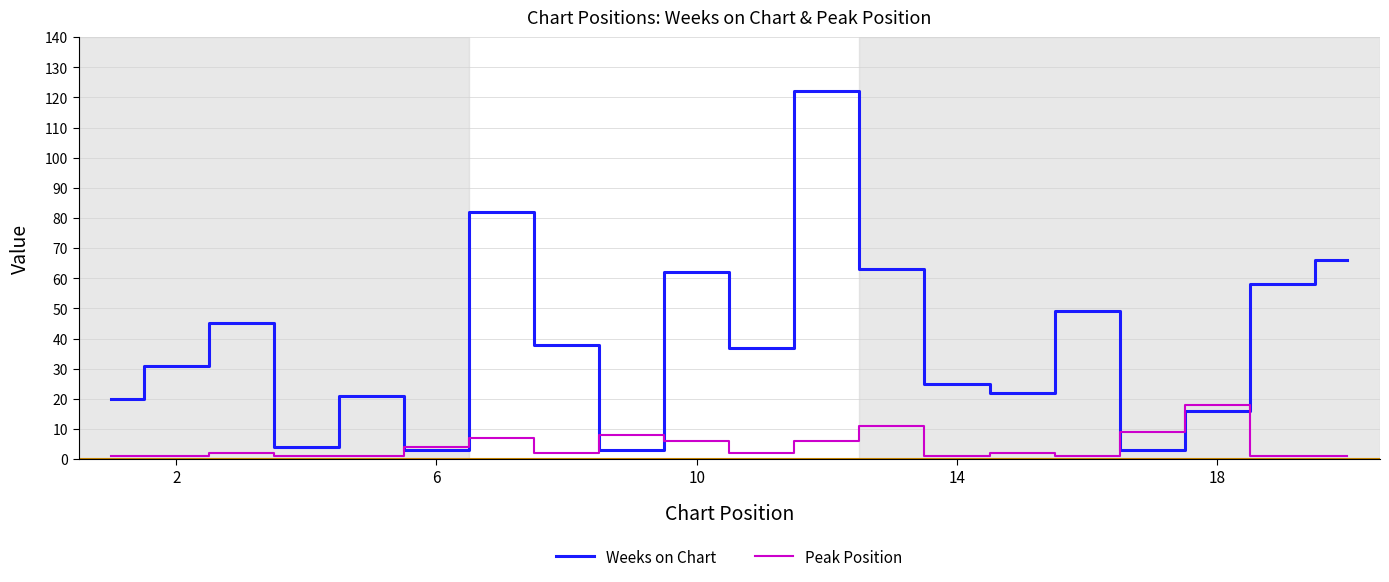

Reading left to right, transcribe all the data shown in this chart.

Weeks on Chart: 20	31	45	4	21	3	82	38	3	62	37	122	63	25	22	49	3	16	58	66
Peak Position: 1	1	2	1	1	4	7	2	8	6	2	6	11	1	2	1	9	18	1	1